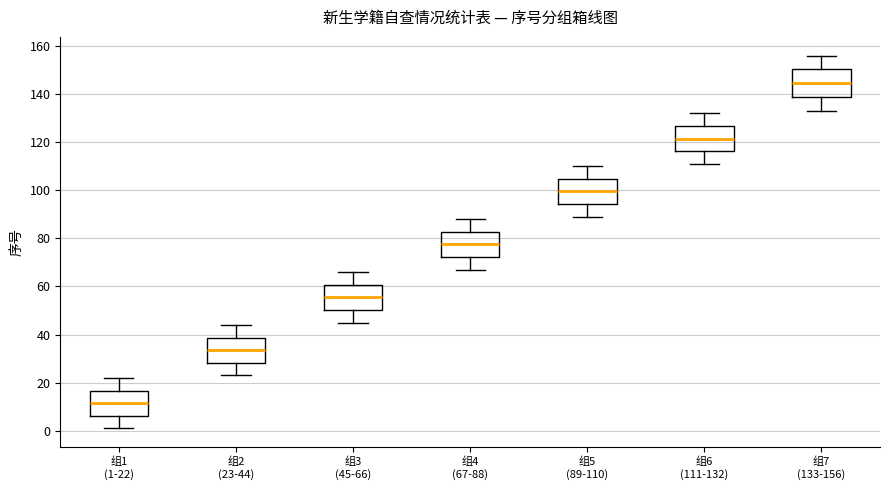

Reading left to right, transcribe this box plot: for each box, give where its median line is, the range the box spans, and where its two whiskers end, as read against the y-axis. The values are not printed on the chart, so give them approximately, as read against the axis.

组1 (1-22): median 12, box 6 to 16, whiskers 2 to 22
组2 (23-44): median 34, box 28 to 38, whiskers 24 to 44
组3 (45-66): median 56, box 50 to 60, whiskers 46 to 66
组4 (67-88): median 78, box 72 to 82, whiskers 68 to 88
组5 (89-110): median 100, box 94 to 104, whiskers 90 to 110
组6 (111-132): median 122, box 116 to 126, whiskers 112 to 132
组7 (133-156): median 144, box 138 to 150, whiskers 134 to 156